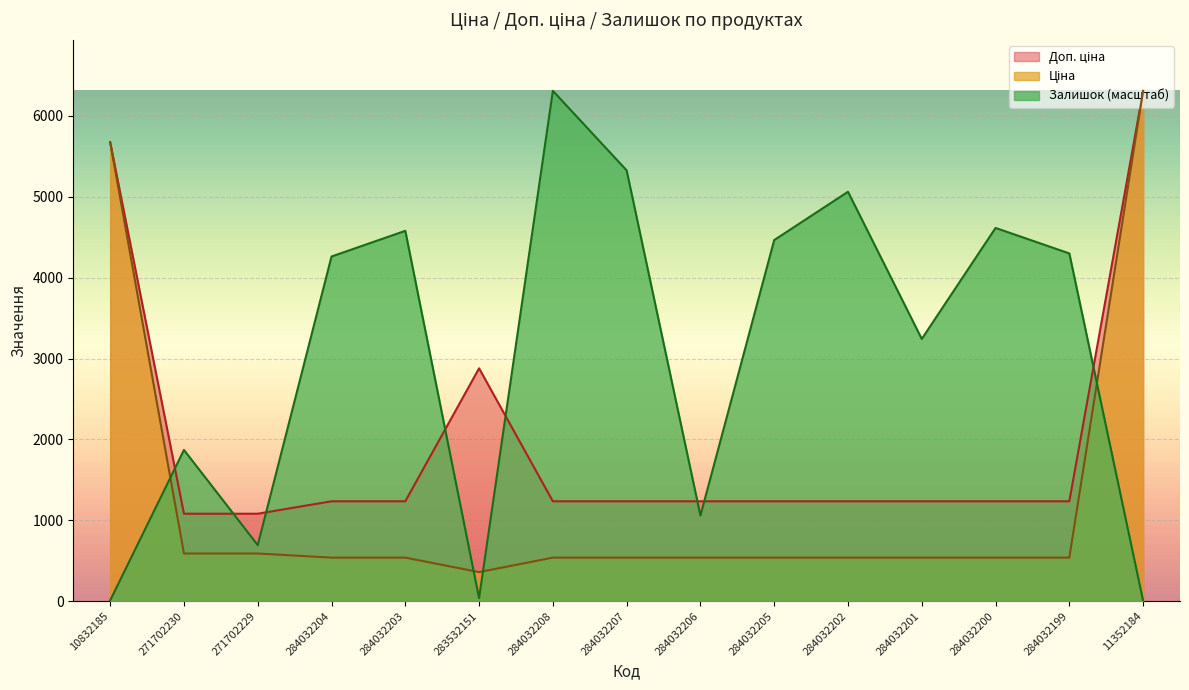

True or false: Ціна and Доп. ціна cross at least once.

False